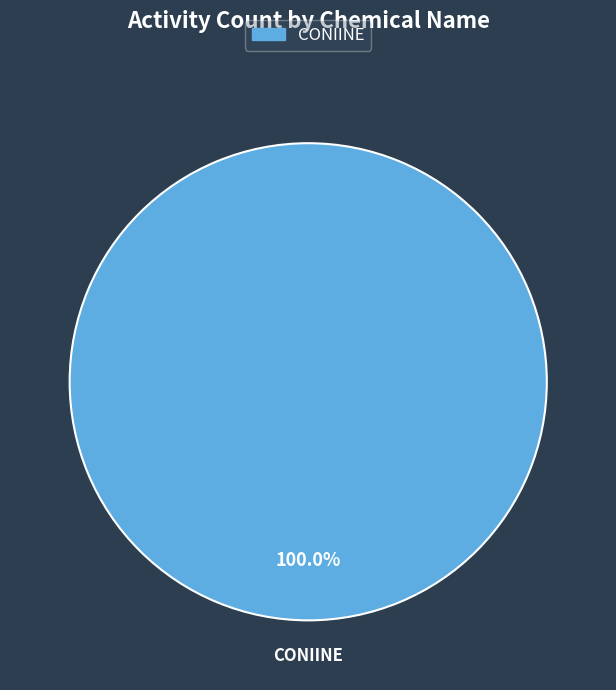

Is there a majority slice in this chart?

Yes